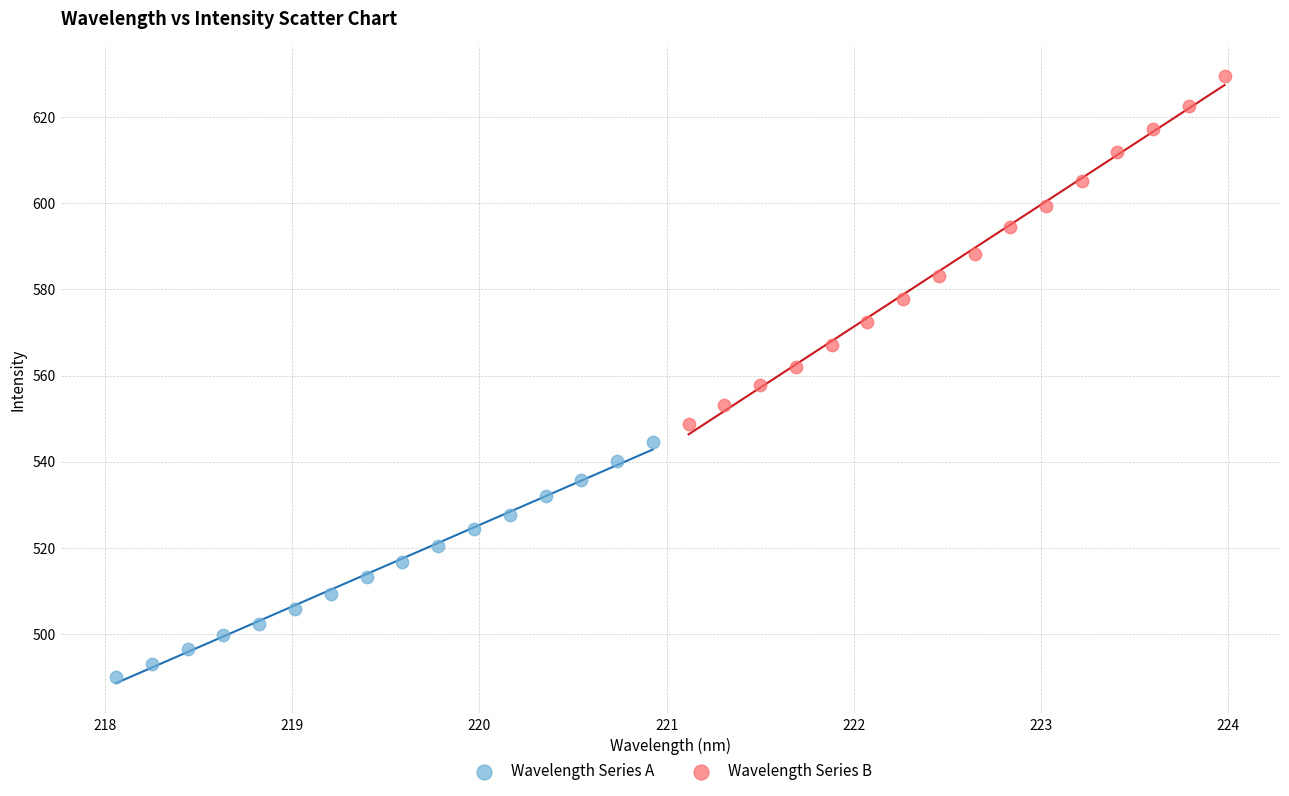

Which series reaches the maximum Y coordinate?

Wavelength Series B